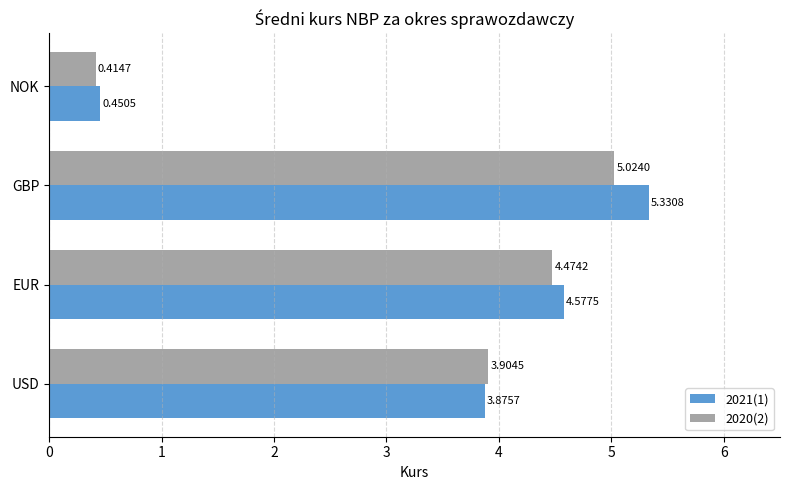

Rank the series by their average value, from highest to lowest.

2021(1), 2020(2)